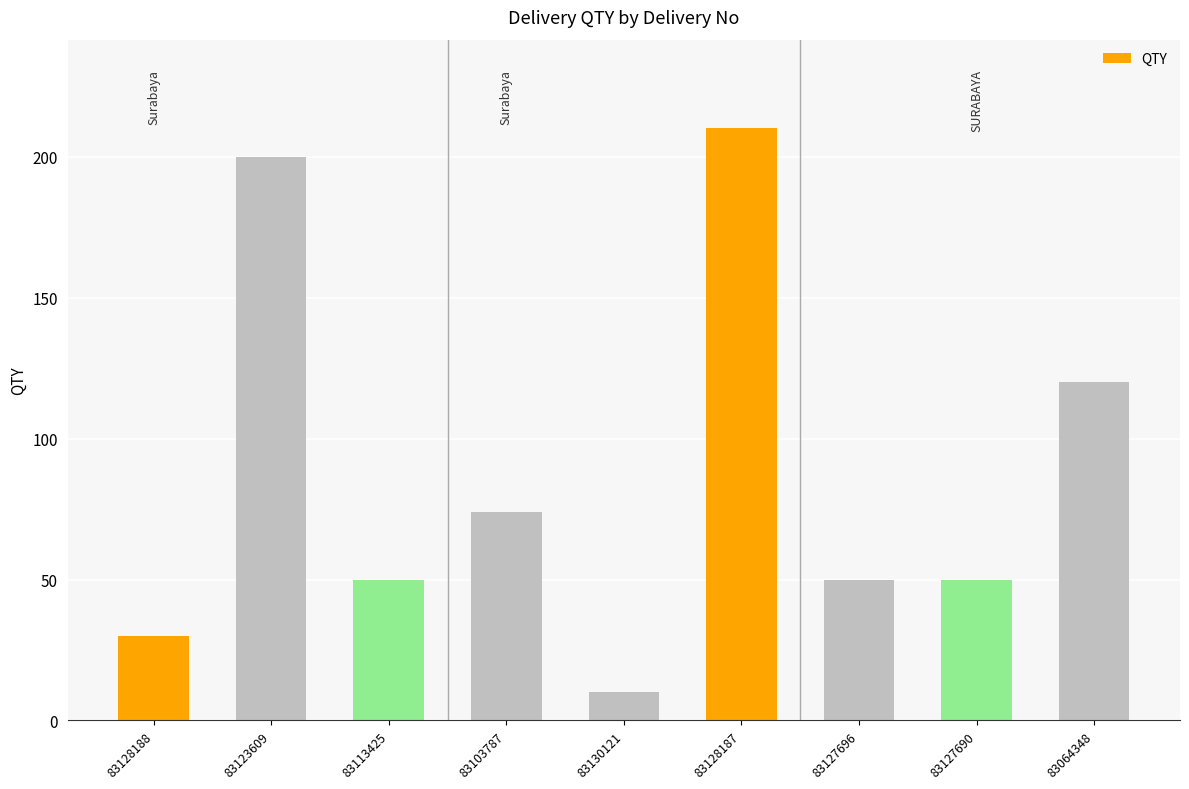

Reading left to right, transcribe all the data shown in this chart.

30	200	50	74	10	210	50	50	120